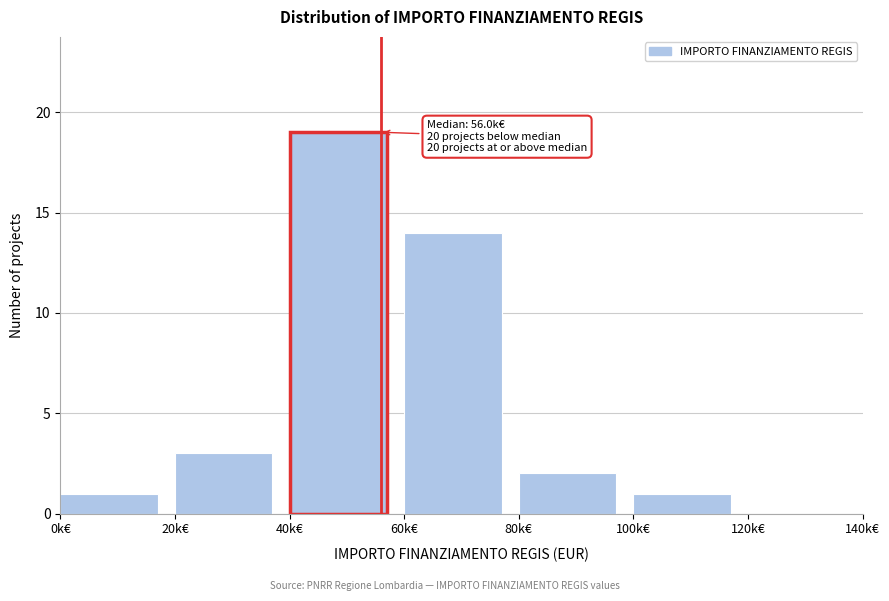

Reading right to left, extract all data points from this chart.

120k€=0	100k€=1	80k€=2	60k€=14	40k€=19	20k€=3	0k€=1